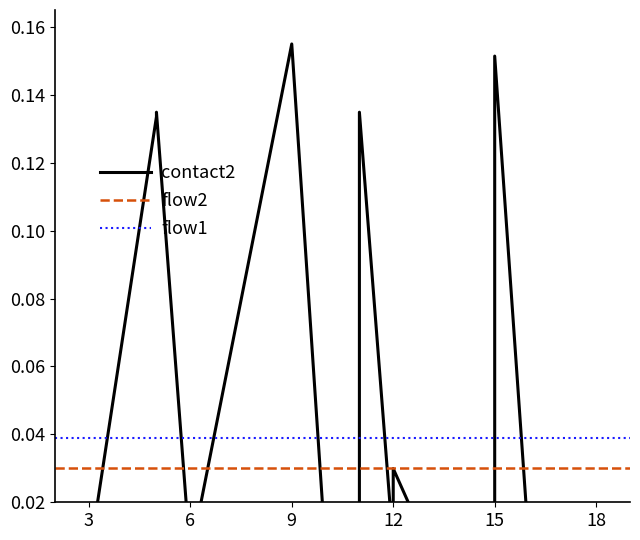

True or false: flow1 and flow2 intersect in this chart.

False